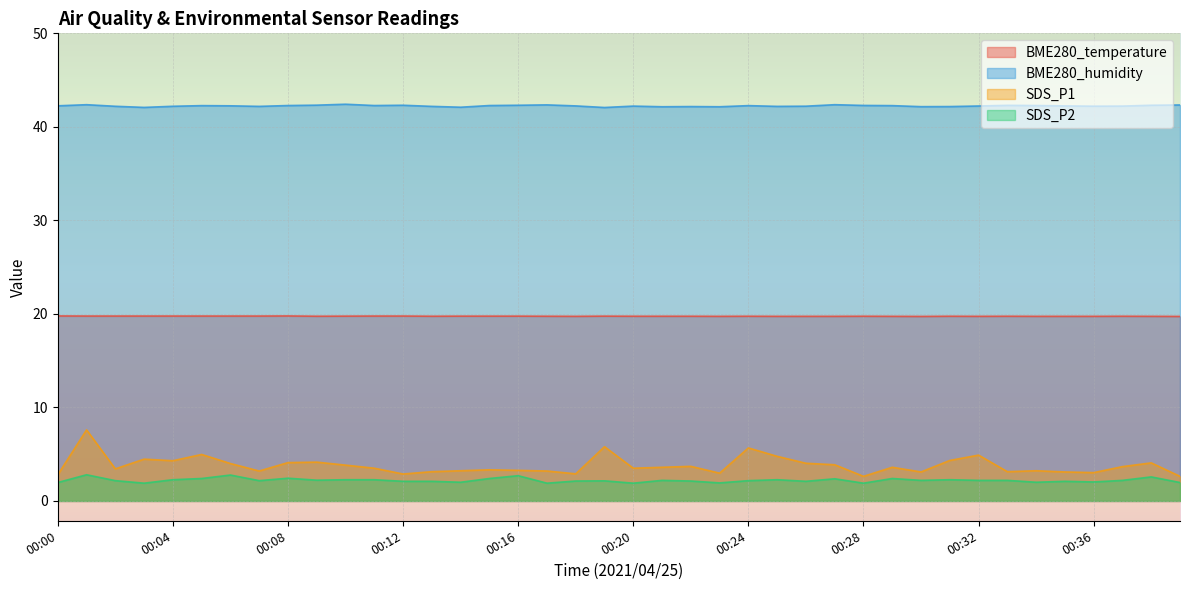

True or false: BME280_temperature has a value of 26.5 at 00:15.

False